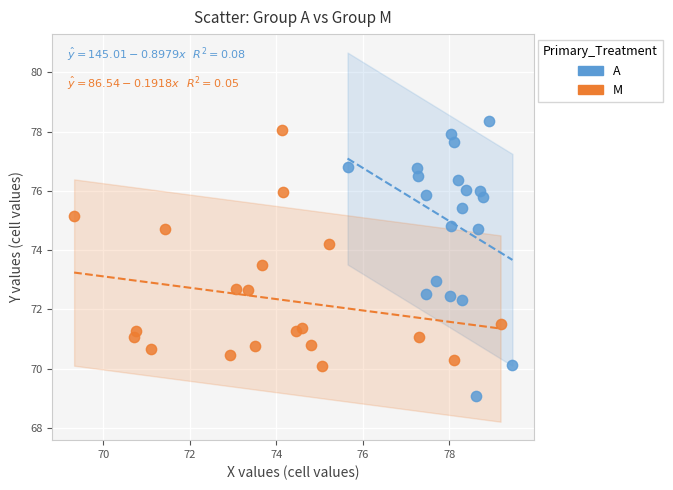

Which series reaches the minimum Y coordinate?

A